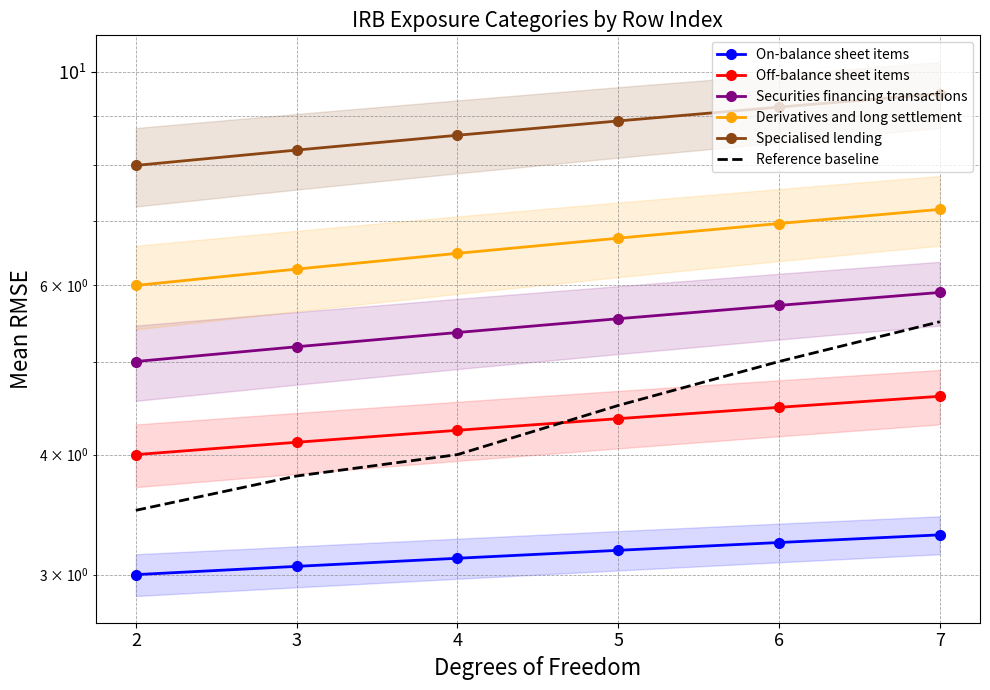

How many values in the Securities financing transactions series exceed 5?

5